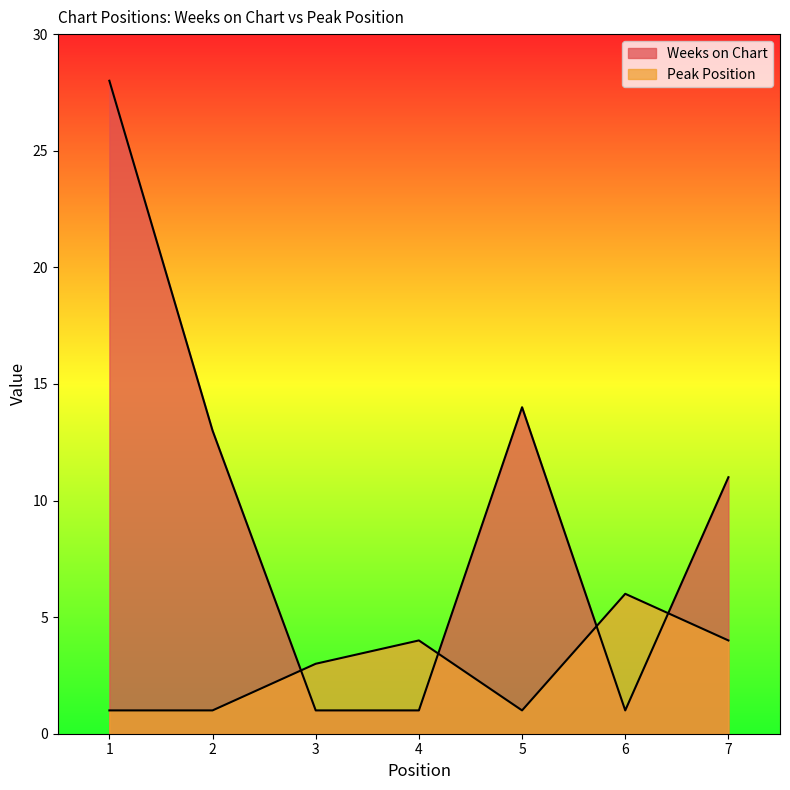

Between 6 and 1, which is larger?

1